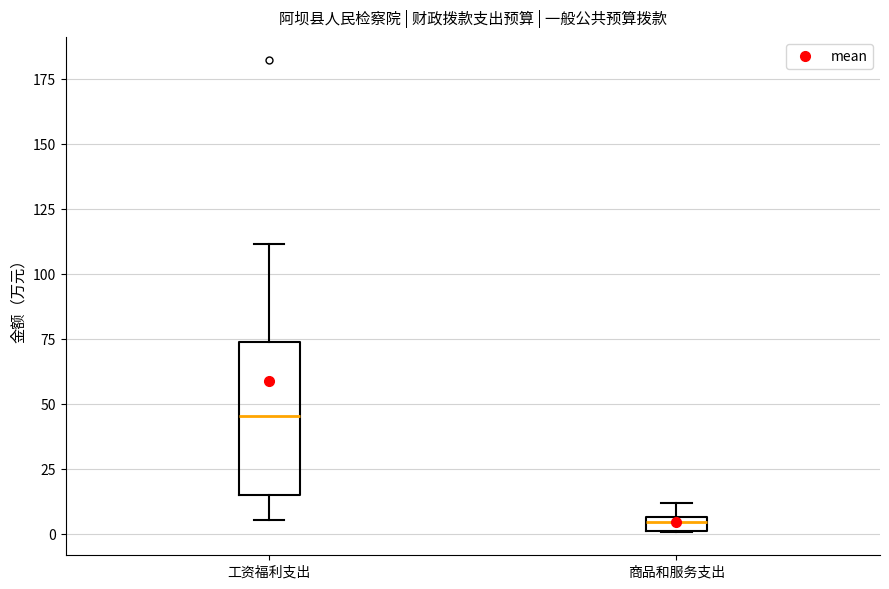

Where does the upper whisker of the box for 商品和服务支出 end on the y-axis? The values are not printed on the chart, so give them approximately, as read against the axis.

10